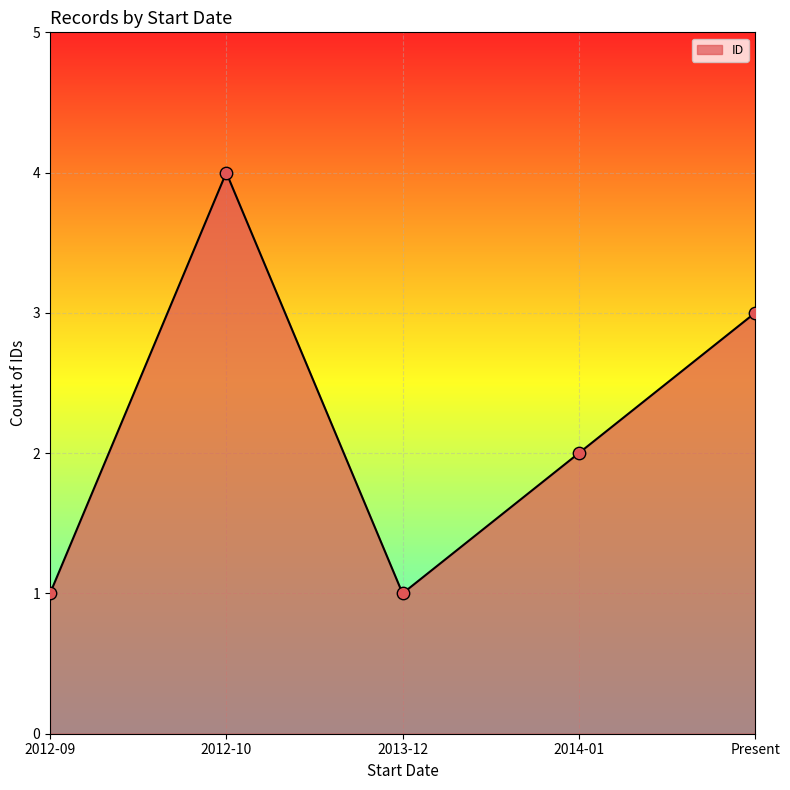

What is the change in value from 2012-10 to 2014-01?

-2